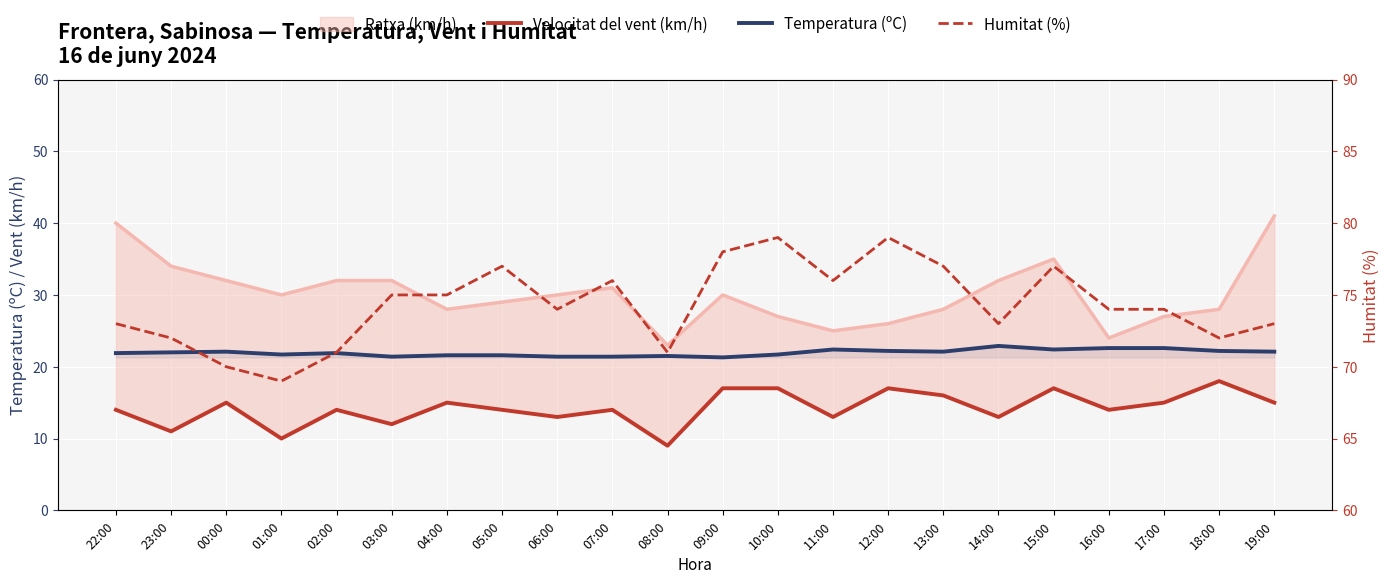

True or false: Temperatura (ºC) and Humitat (%) intersect in this chart.

False